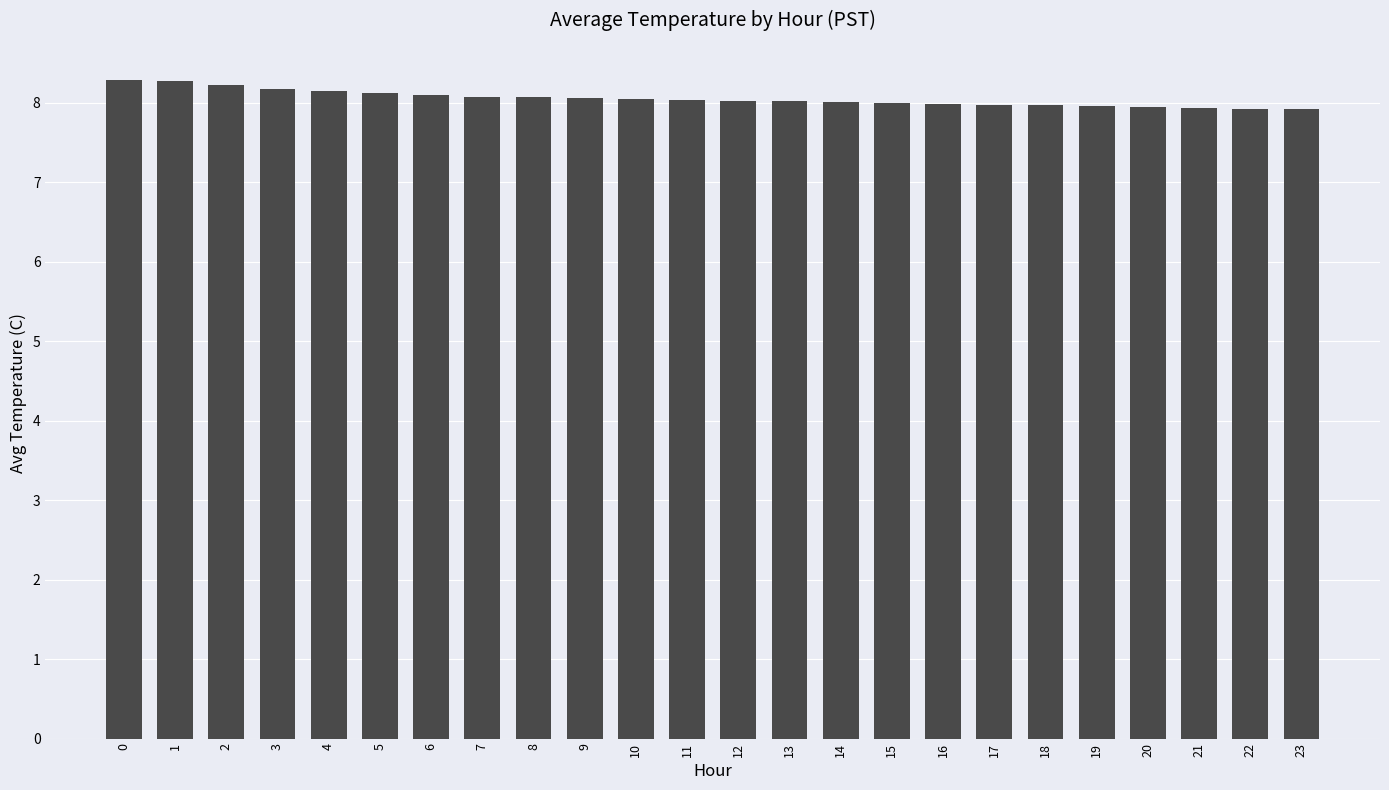

What is the difference between the maximum and minimum values?

0.4